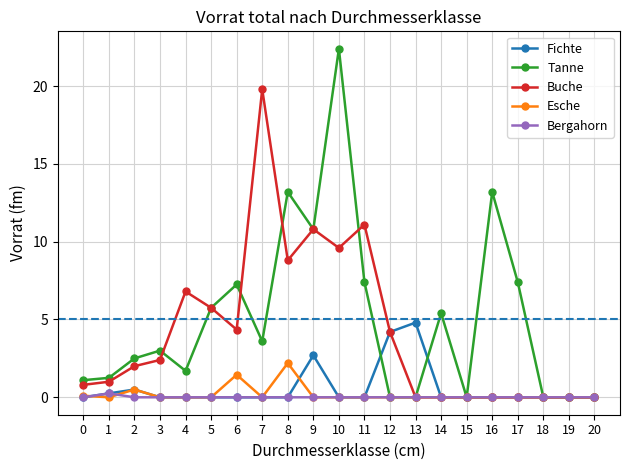

What is the sum of all Tanne values?

106.0